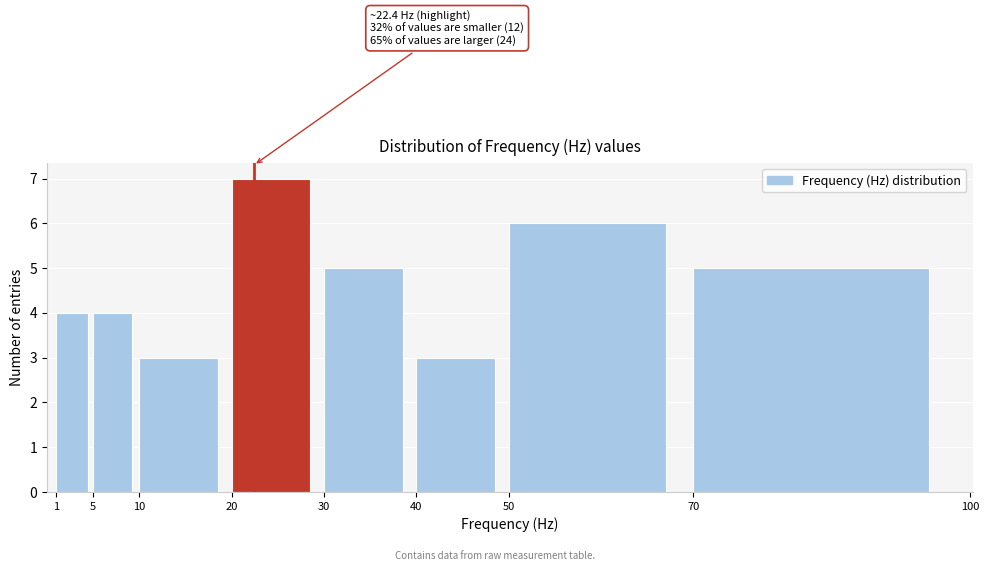

Which range on the x-axis has the tallest bar?

20 to 30